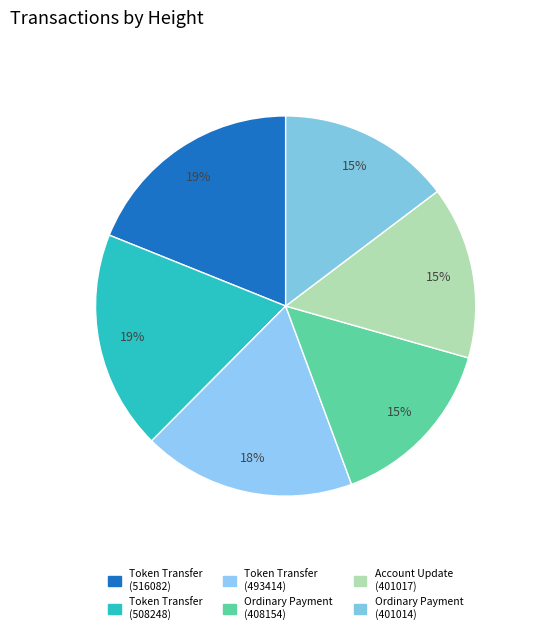

Does any single category account for the majority?

No